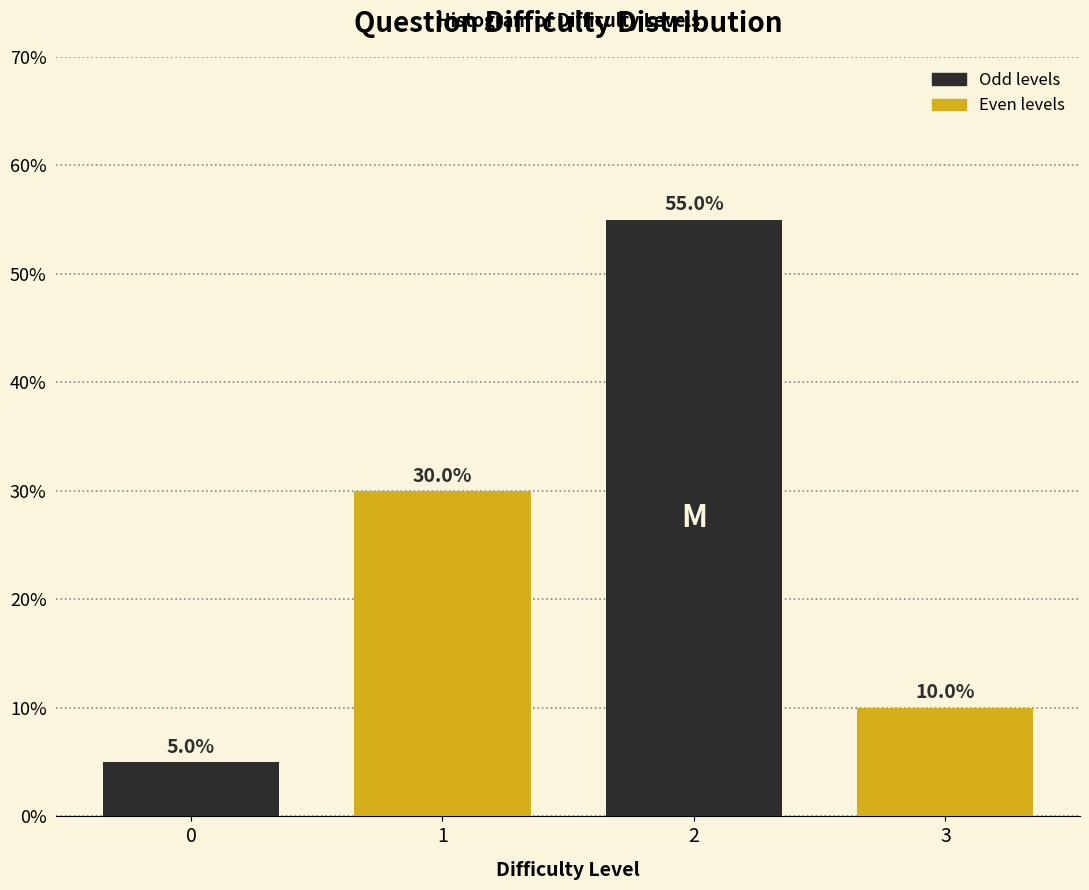

Reading left to right, extract all data points from this chart.

0=5	1=30	2=55	3=10